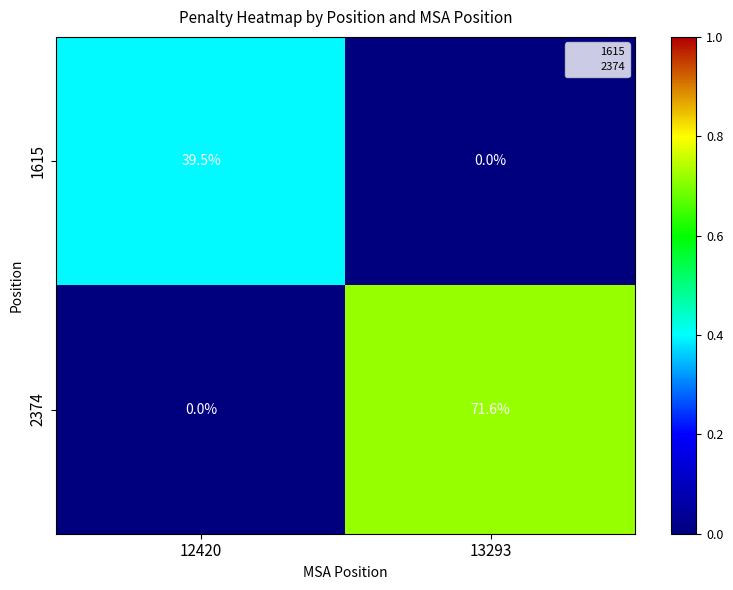

What is the spread (max minus min) of values at 13293?

71.6